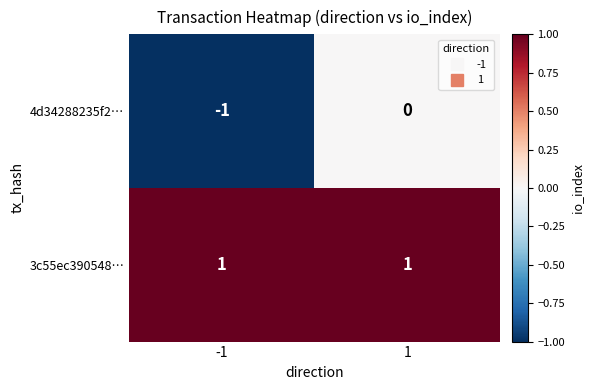

Reading left to right, list all the values displayed in this chart.

4d34288235f2…: -1	0
3c55ec390548…: 1	1